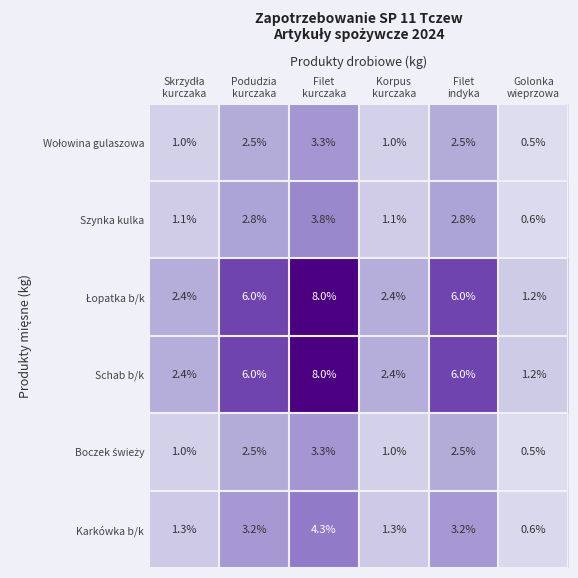

What is the maximum value for Karkówka b/k?

4.3